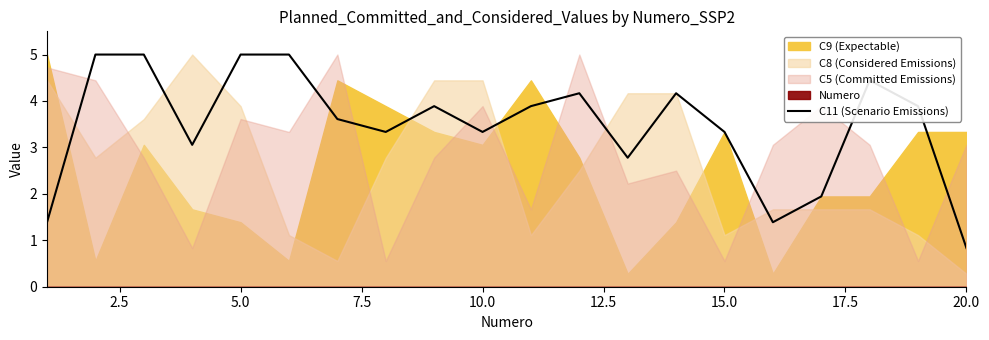

What is the minimum value for C11 (Scenario Emissions)?

0.8